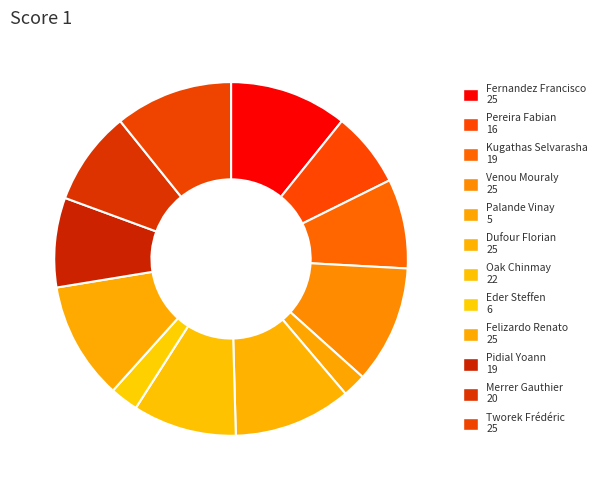

How many segments does this pie chart have?

12